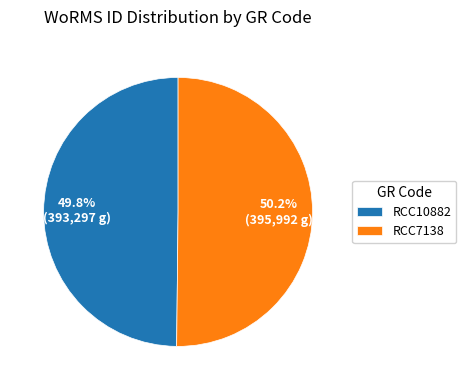

What portion of the pie excludes RCC10882?

50.2%